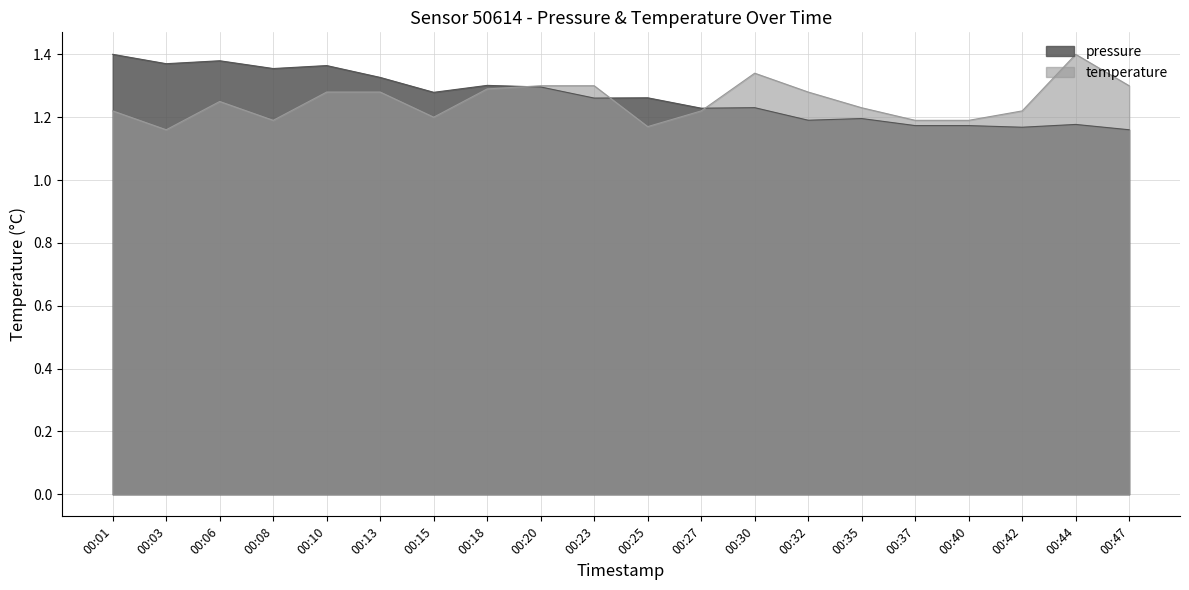

Reading right to left, list all the values displayed in this chart.

pressure: 00:47=1.2	00:44=1.2	00:42=1.2	00:40=1.2	00:37=1.2	00:35=1.2	00:32=1.2	00:30=1.2	00:27=1.2	00:25=1.3	00:23=1.3	00:20=1.3	00:18=1.3	00:15=1.3	00:13=1.3	00:10=1.4	00:08=1.4	00:06=1.4	00:03=1.4	00:01=1.4
temperature: 00:47=1.3	00:44=1.4	00:42=1.2	00:40=1.2	00:37=1.2	00:35=1.2	00:32=1.3	00:30=1.3	00:27=1.2	00:25=1.2	00:23=1.3	00:20=1.3	00:18=1.3	00:15=1.2	00:13=1.3	00:10=1.3	00:08=1.2	00:06=1.2	00:03=1.2	00:01=1.2